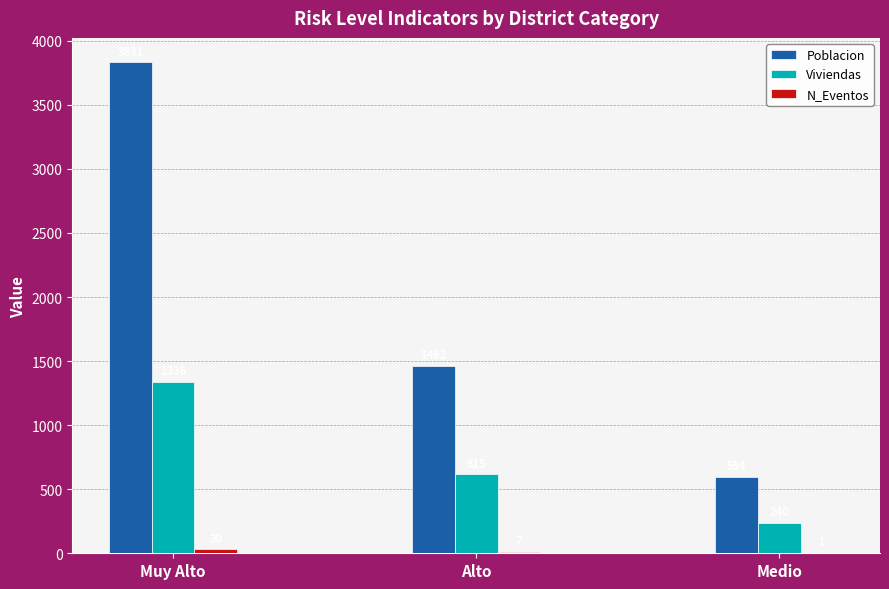

Which label corresponds to the largest value in the chart?

Muy Alto